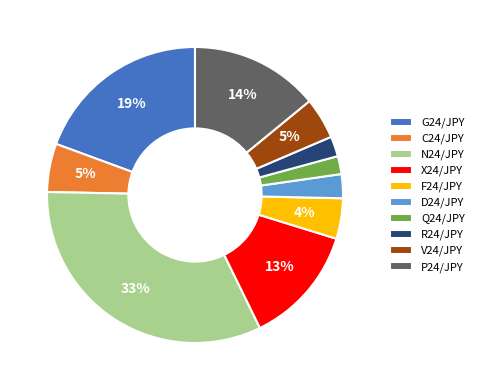

Between V24/JPY and X24/JPY, which is larger?

X24/JPY